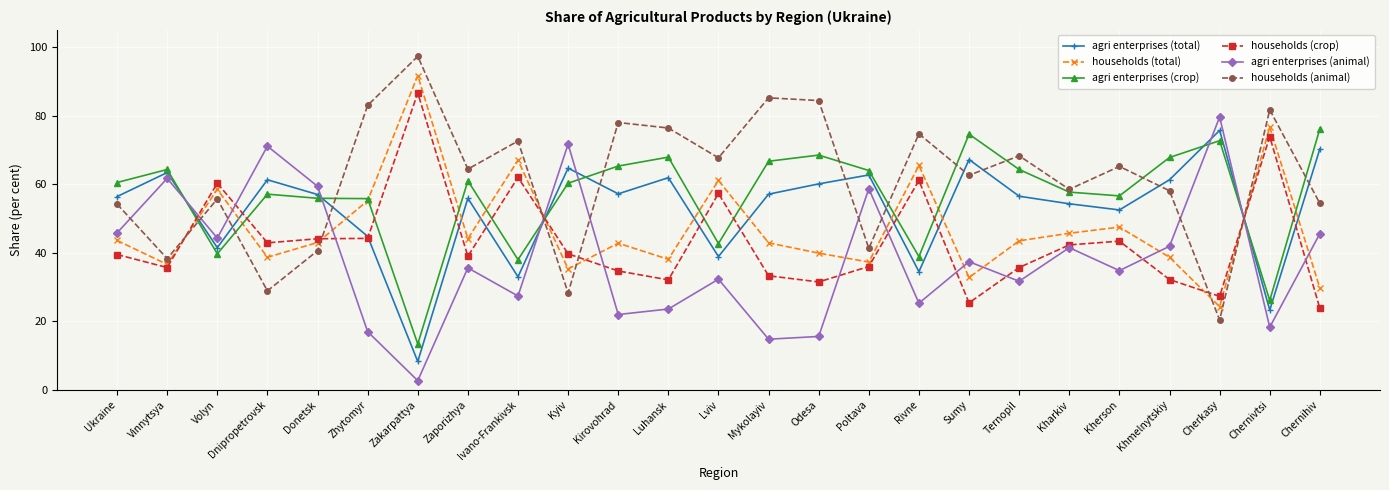

Where does the agri enterprises (total) series first go above 57?

Vinnytsya